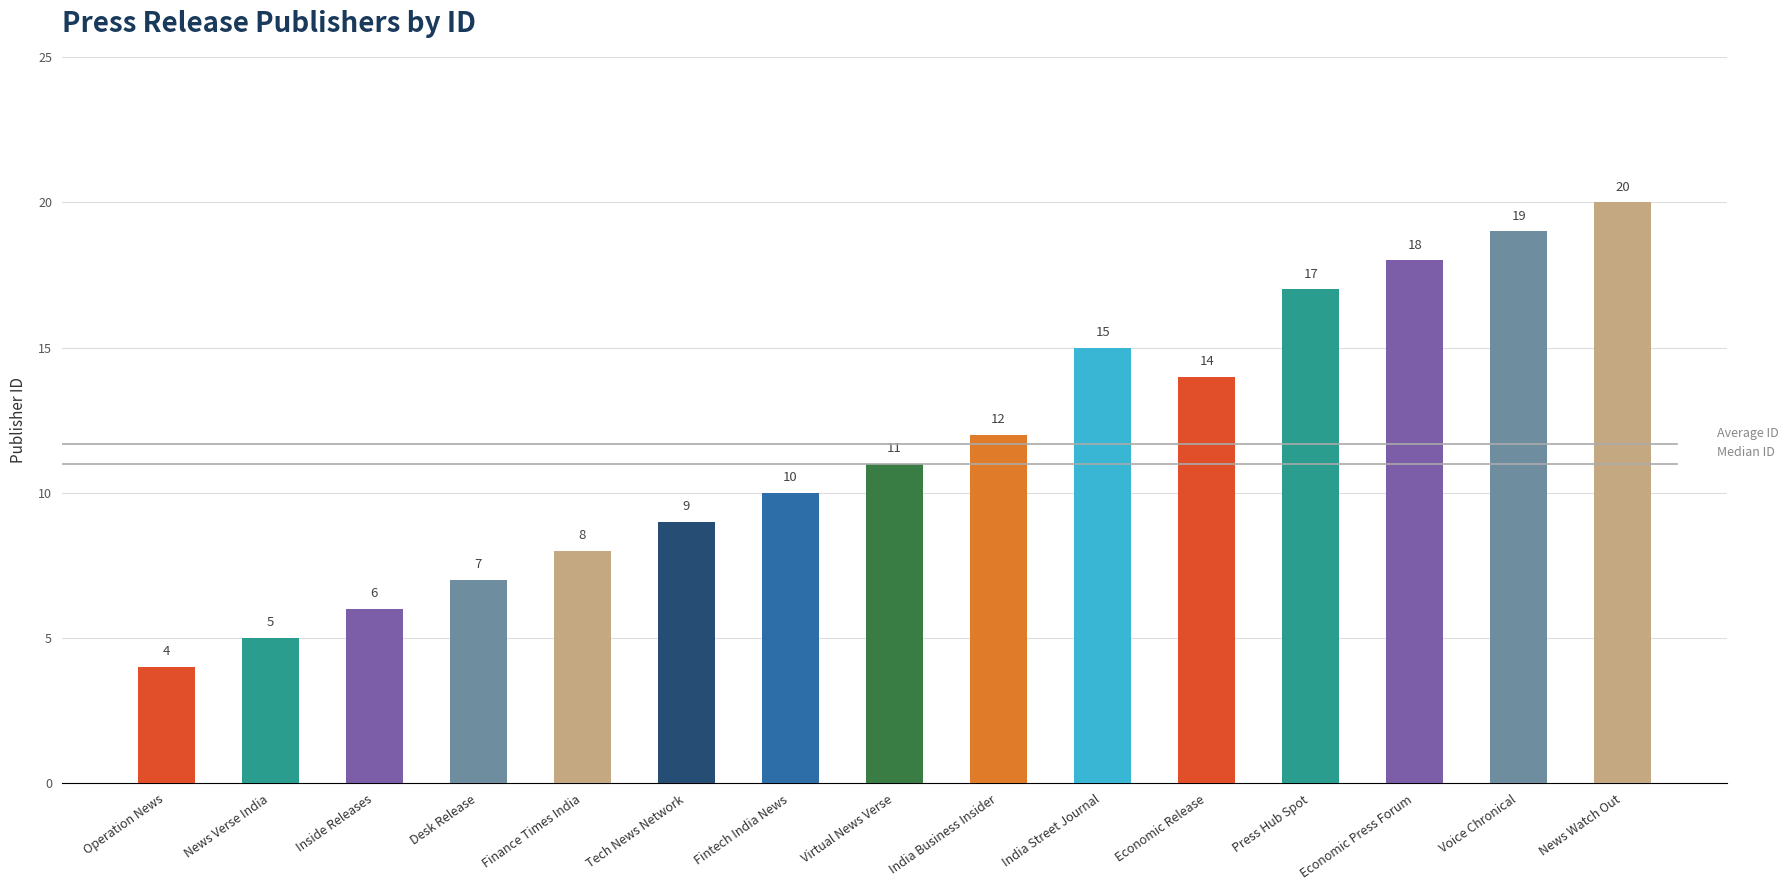

What is the difference between the second highest and minimum values?

15